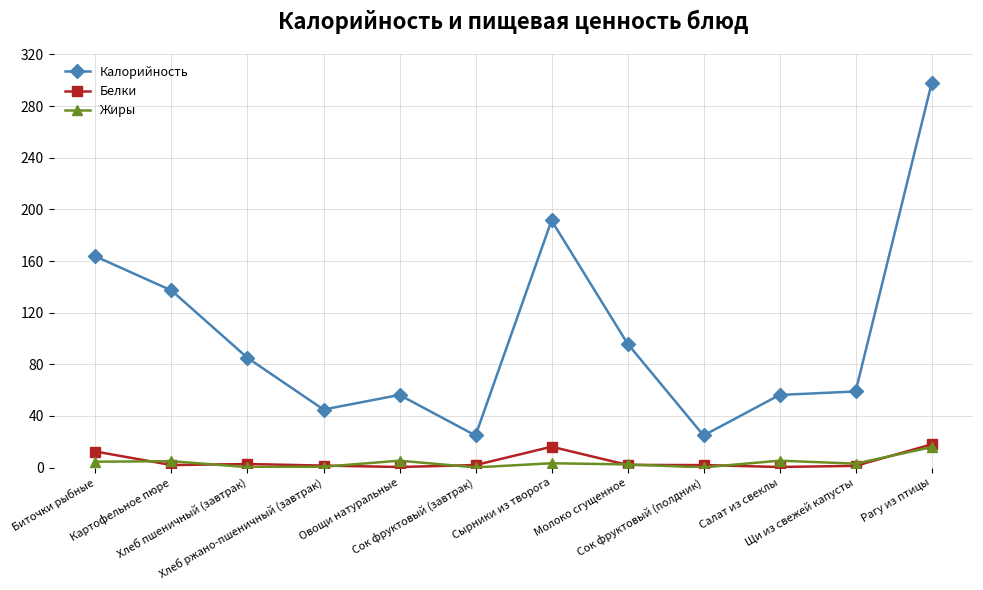

What is the average value of the Белки series?

5.1